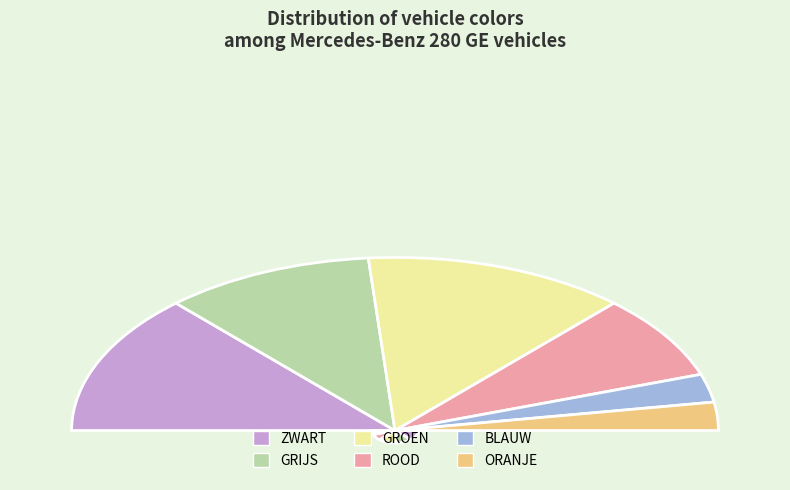

True or false: GRIJS accounts for 8% of the total.

False